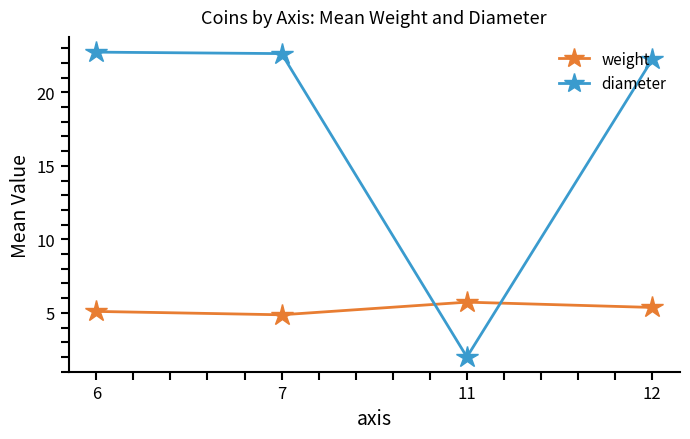

What are all the series names shown in the legend?

weight, diameter